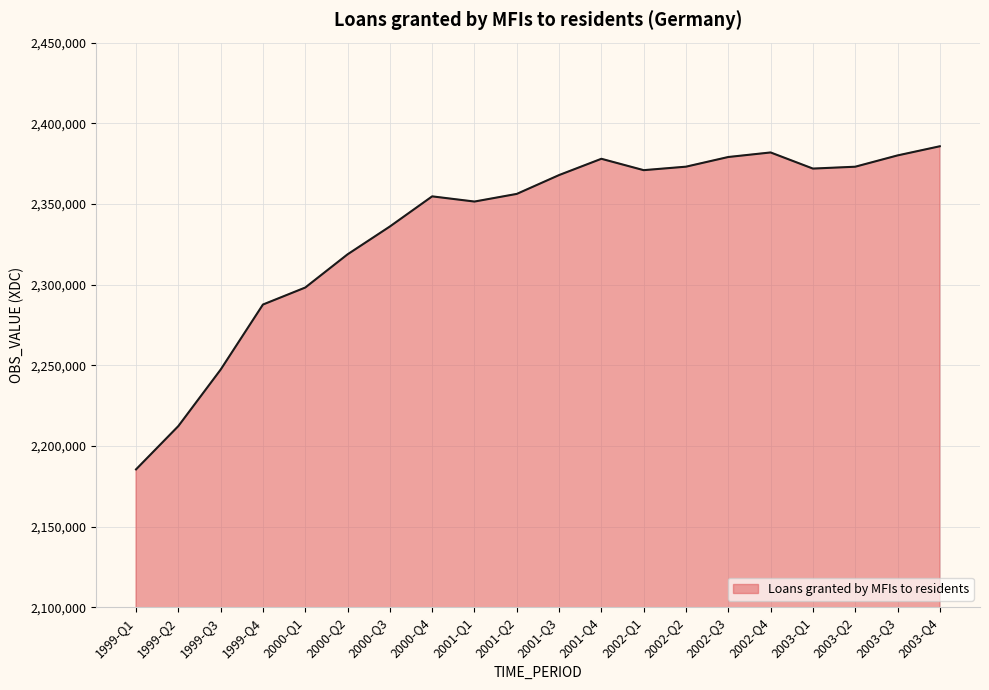

How many lines are shown in the chart?

1